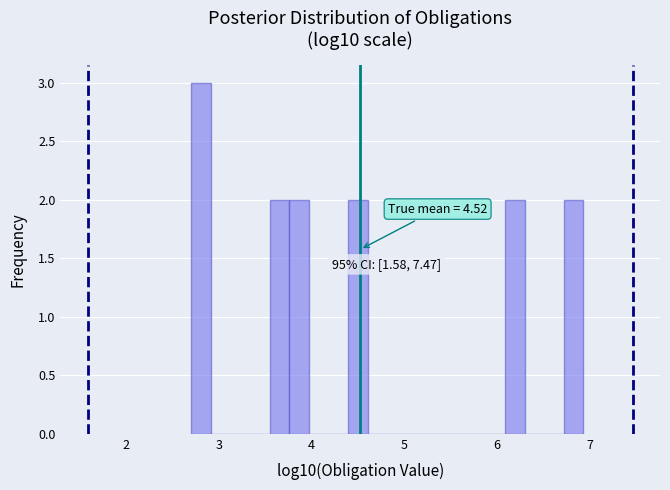

Around what value on the x-axis is the tallest bar? Give the approximate position of its centre, as read against the axis.

2.8